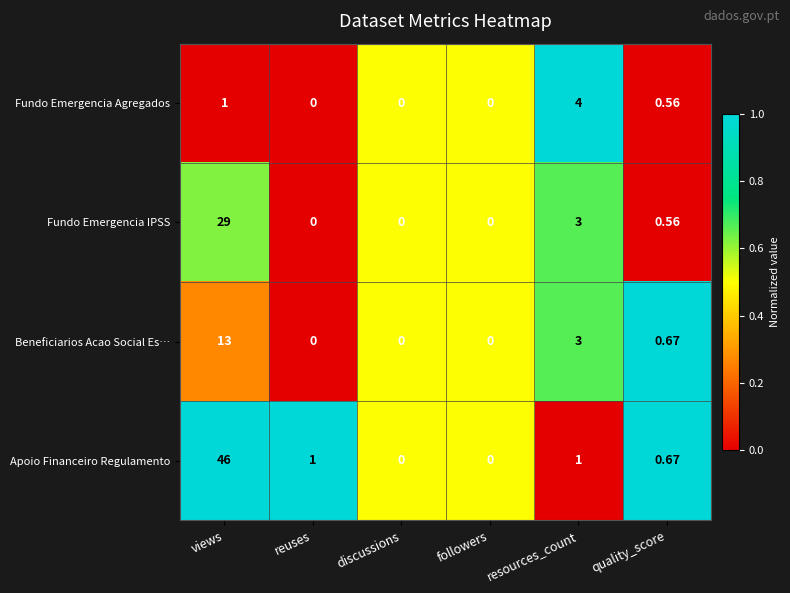

How many values in the Beneficiarios Acao Social Es… series exceed 0?

3